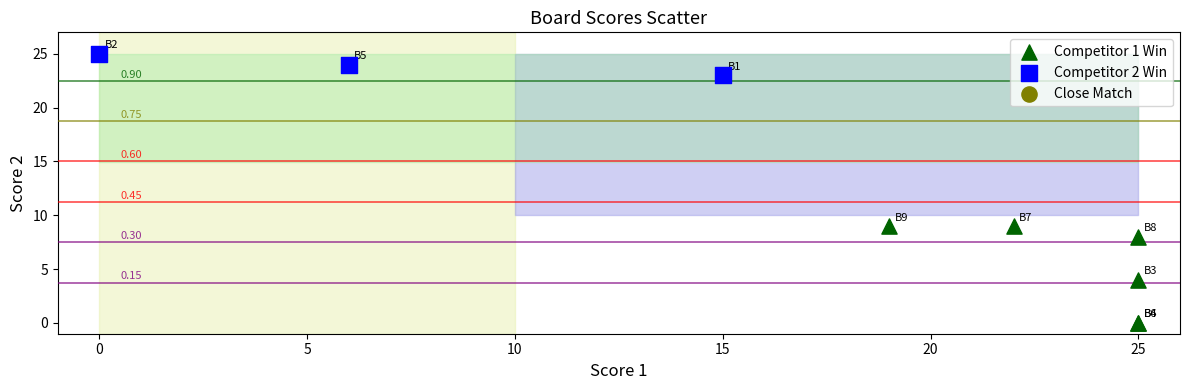

Which series contains the lowest Y value?

Competitor 1 Win